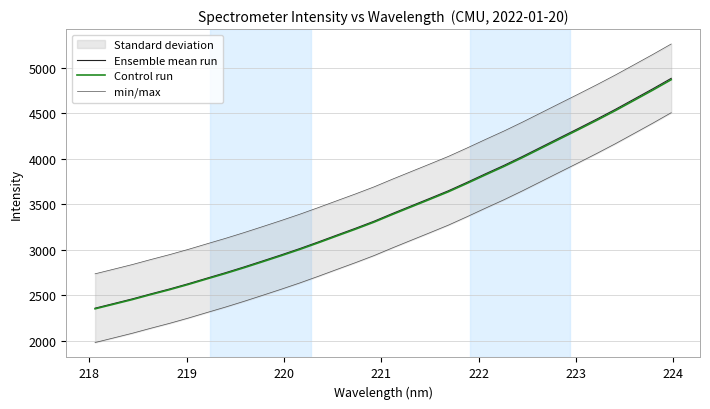

What is the highest value of the Control run series?

4872.1